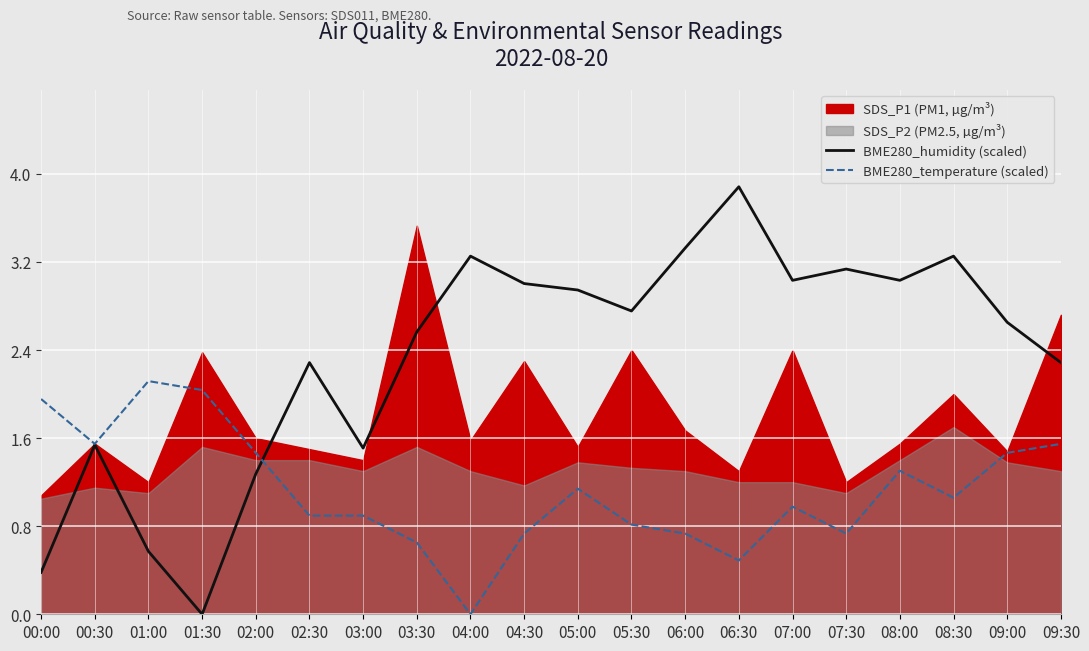

At which category is the sum across all series the highest?

06:30